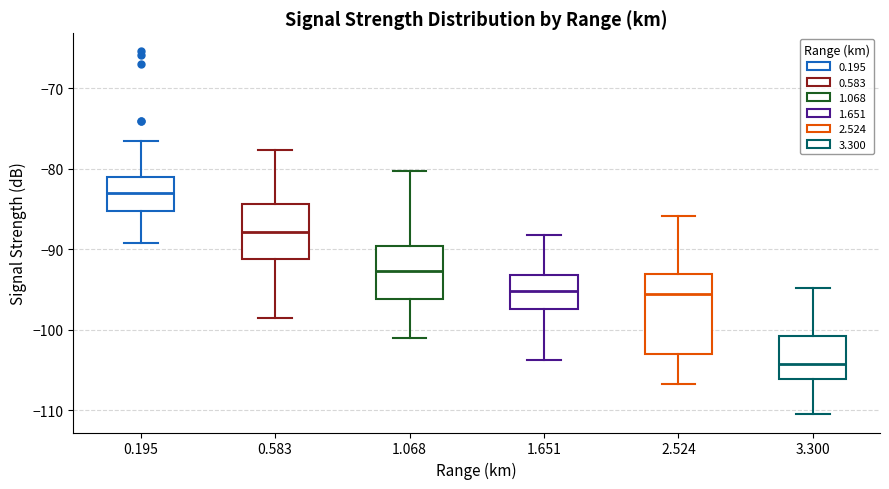

Which box is the tallest, from its lower edge to its upper edge?

2.524